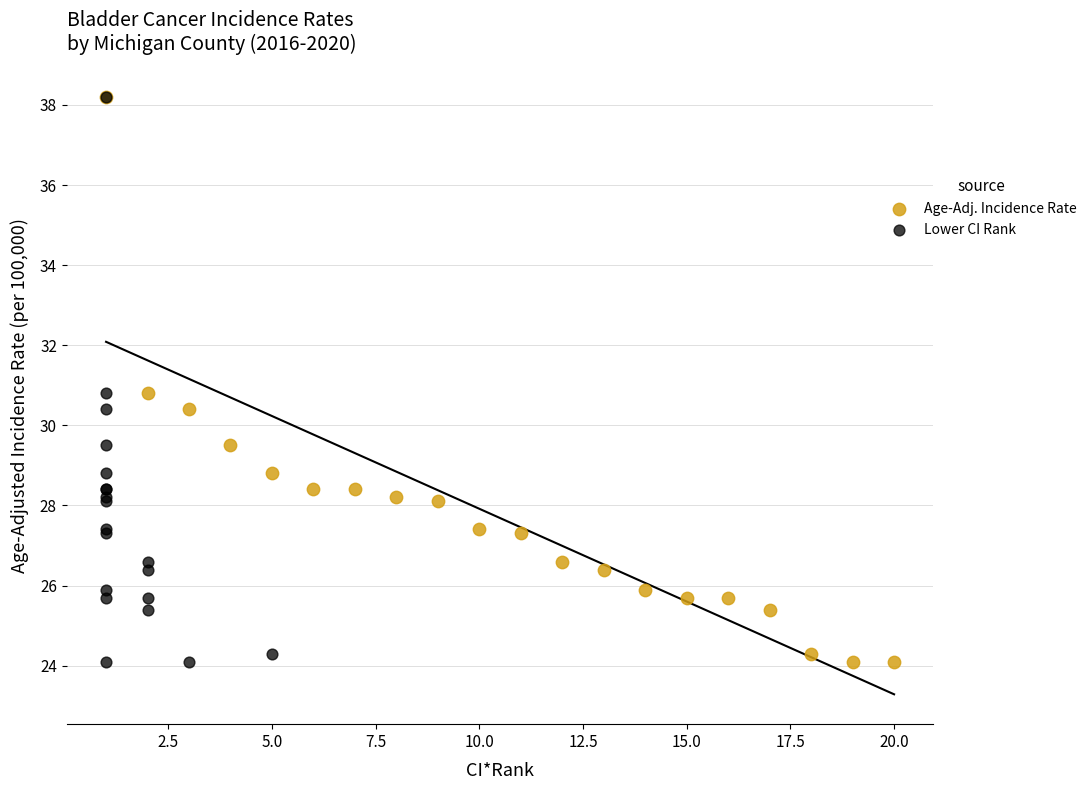

What are all the series names shown in the legend?

Age-Adj. Incidence Rate, Lower CI Rank